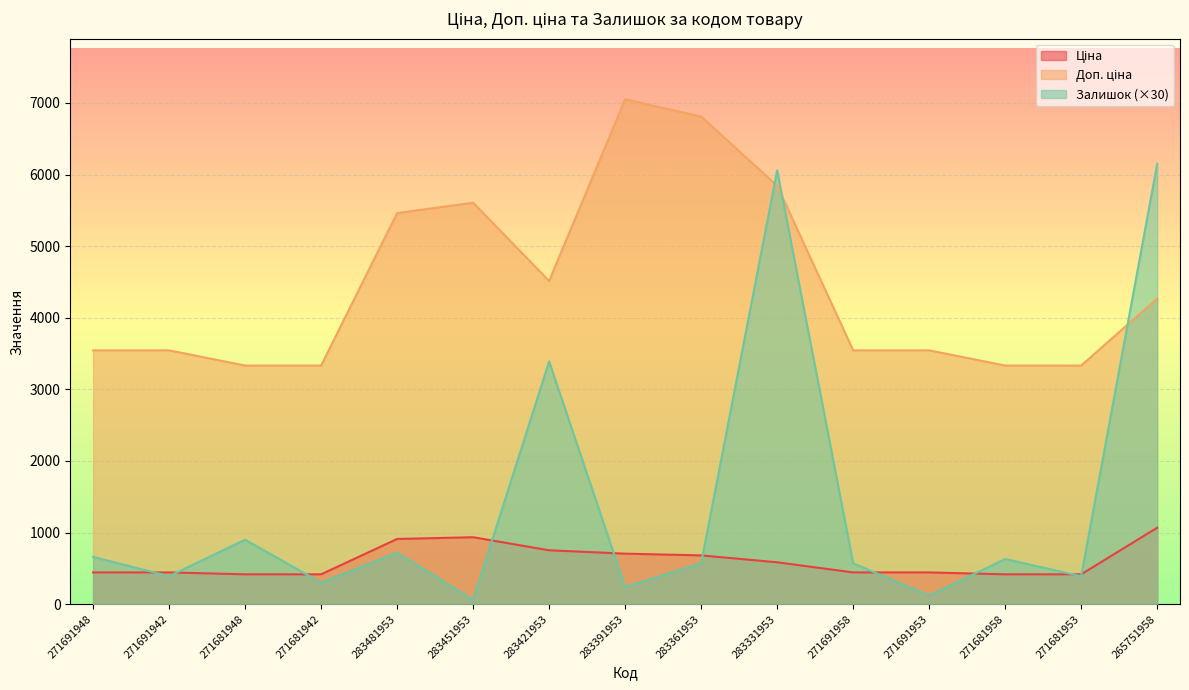

How many categories are shown in the chart?

15